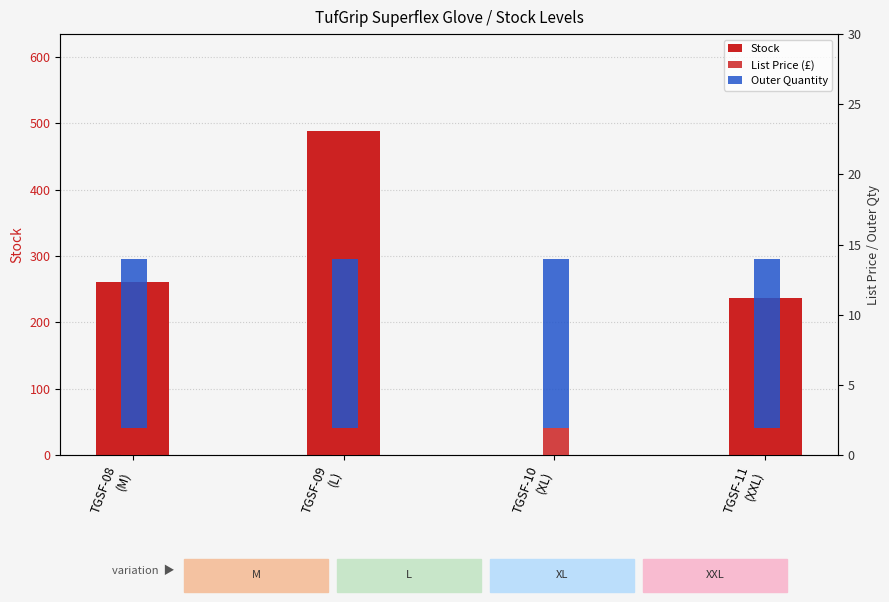

Is it true that List Price (£) equals 3.3 at TGSF-11
(XXL)?

False